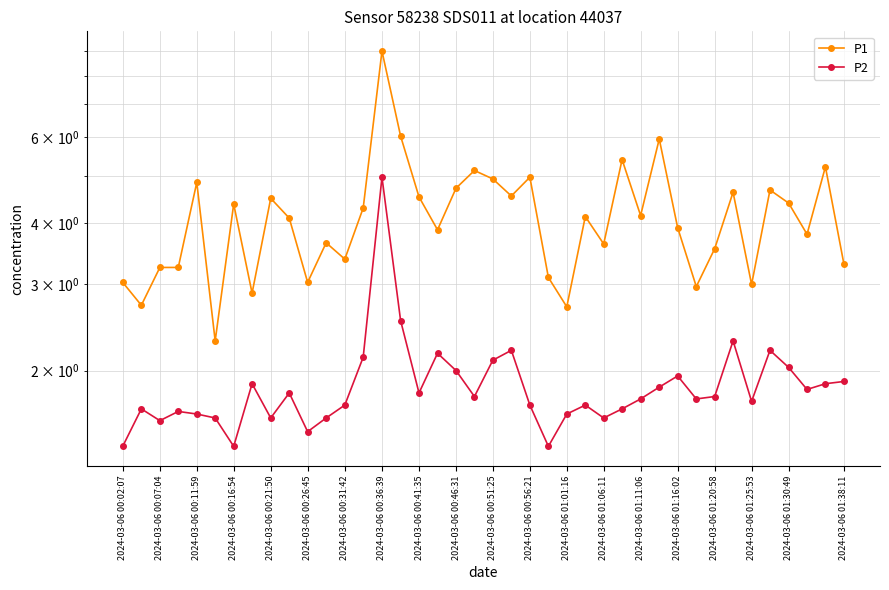

True or false: P1 and P2 cross at least once.

False